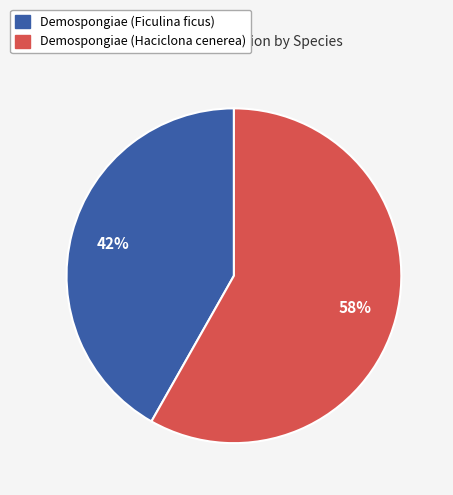

Approximately how many times larger is the value at Demospongiae (Haciclona cenerea) compared to Demospongiae (Ficulina ficus)?

1.4